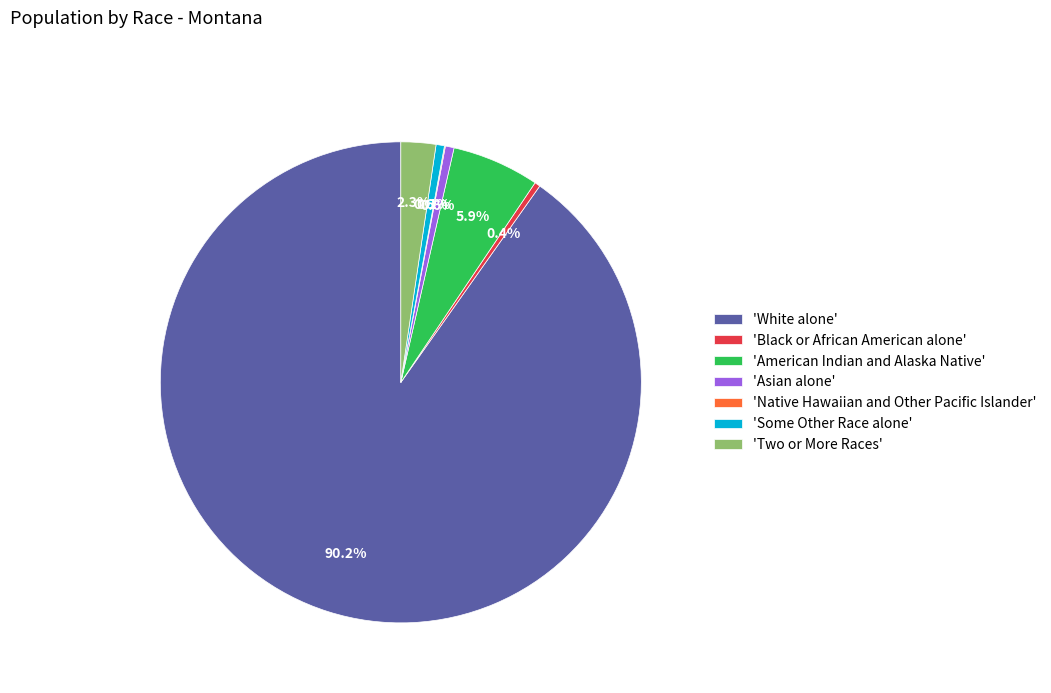

Is 'White alone' the majority of the pie?

Yes